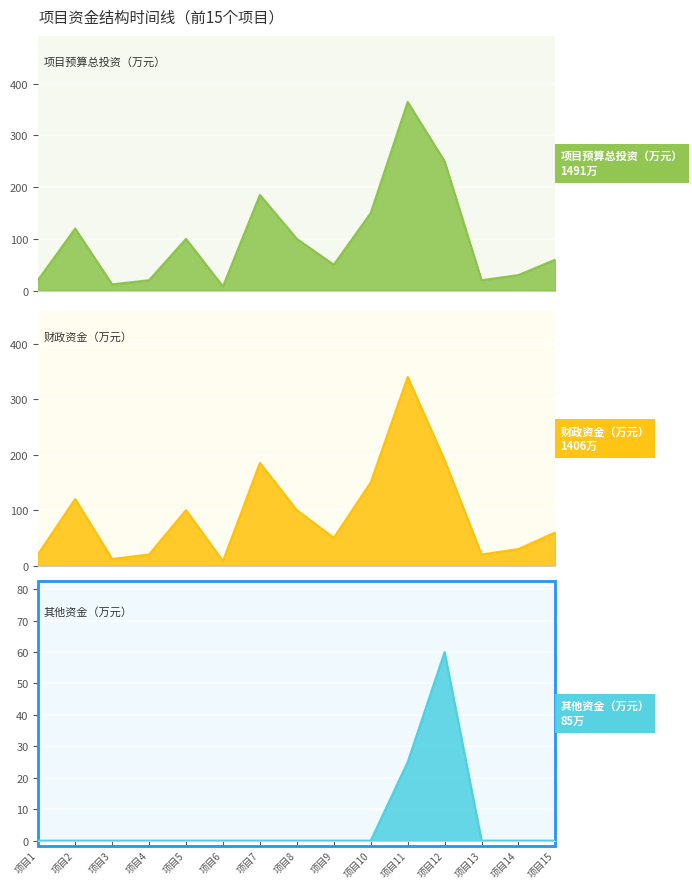

True or false: 财政资金（万元） has a value of 33.8 at 项目13.

False